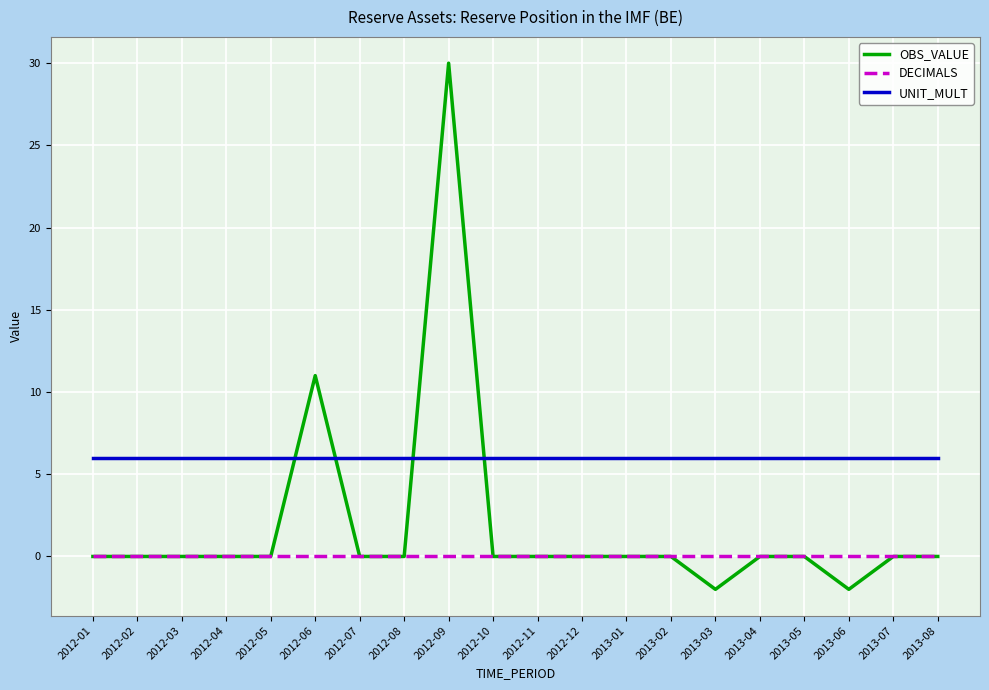

List the series in order of their overall mean, highest first.

UNIT_MULT, OBS_VALUE, DECIMALS